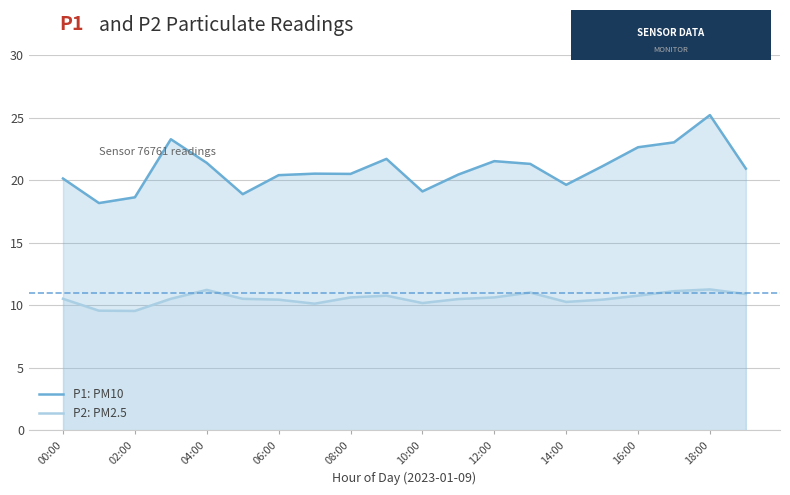

List the series in order of their overall mean, highest first.

P1: PM10, P2: PM2.5